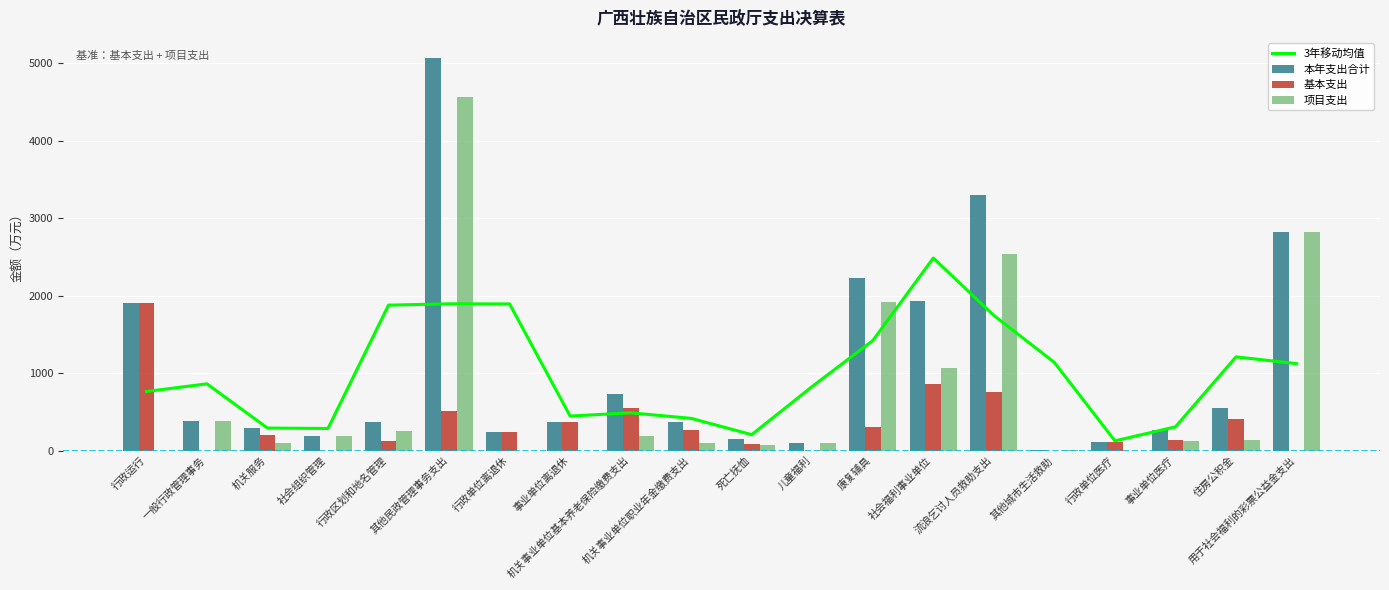

Reading left to right, transcribe all the data shown in this chart.

3年移动均值: 762.3	861.1	290.1	284.4	1877.5	1894.7	1893.2	445.1	486.9	415.1	204.6	827.2	1420.0	2486.2	1743.8	1137.1	124.6	305.8	1209.3	1122.4
本年支出合计: 1899.5	387.4	296.4	186.4	370.4	5075.6	238.2	365.9	731.3	363.4	150.5	100.0	2231.2	1928.9	3298.5	3.9	109.0	261.0	547.5	2819.6
基本支出: 1899.5	0.0	203.4	0.0	117.6	506.5	238.2	365.9	545.8	270.6	84.3	0.0	309.6	857.6	754.5	0.0	109.0	137.7	412.9	0.0
项目支出: 0.0	387.4	93.0	186.4	252.8	4569.1	0.0	0.0	185.5	92.8	66.2	100.0	1921.6	1071.3	2544.1	3.9	0.0	123.3	134.6	2819.6